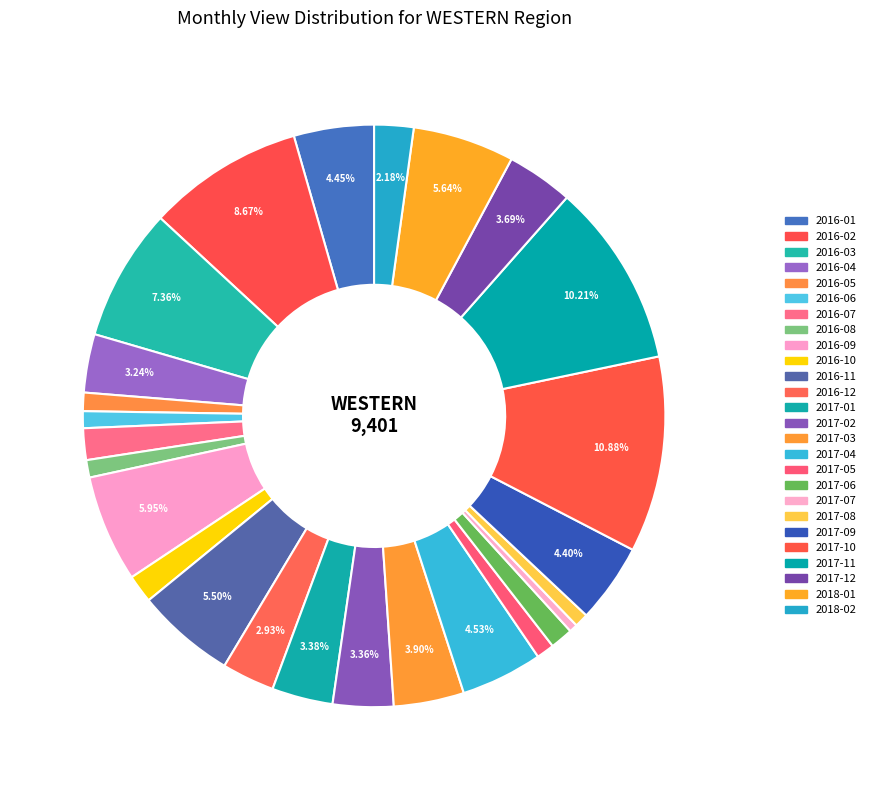

How many segments does this pie chart have?

26